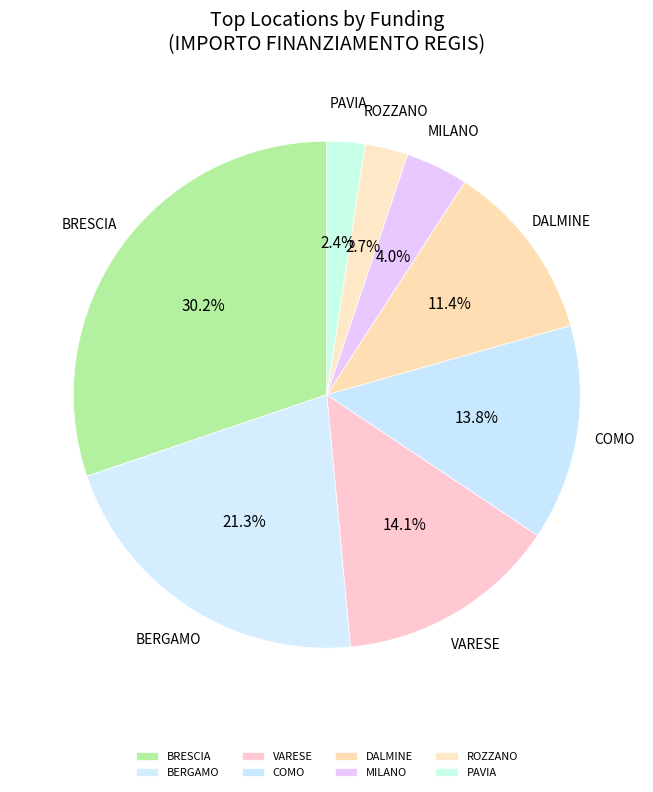

Approximately how many times larger is the value at BERGAMO compared to VARESE?

1.5